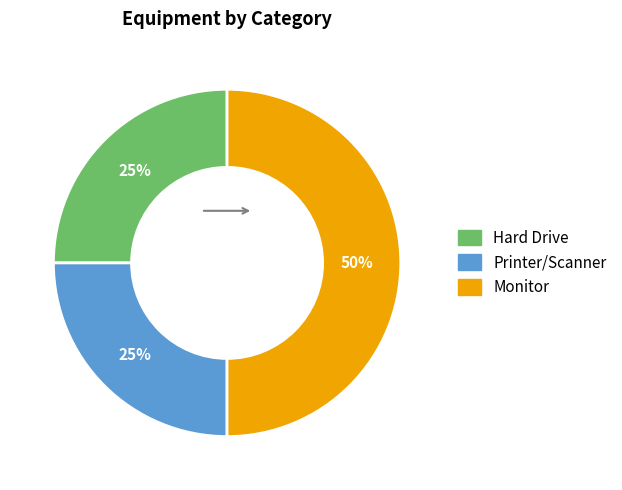

To the nearest percent, what percentage of the pie is Printer/Scanner?

25%